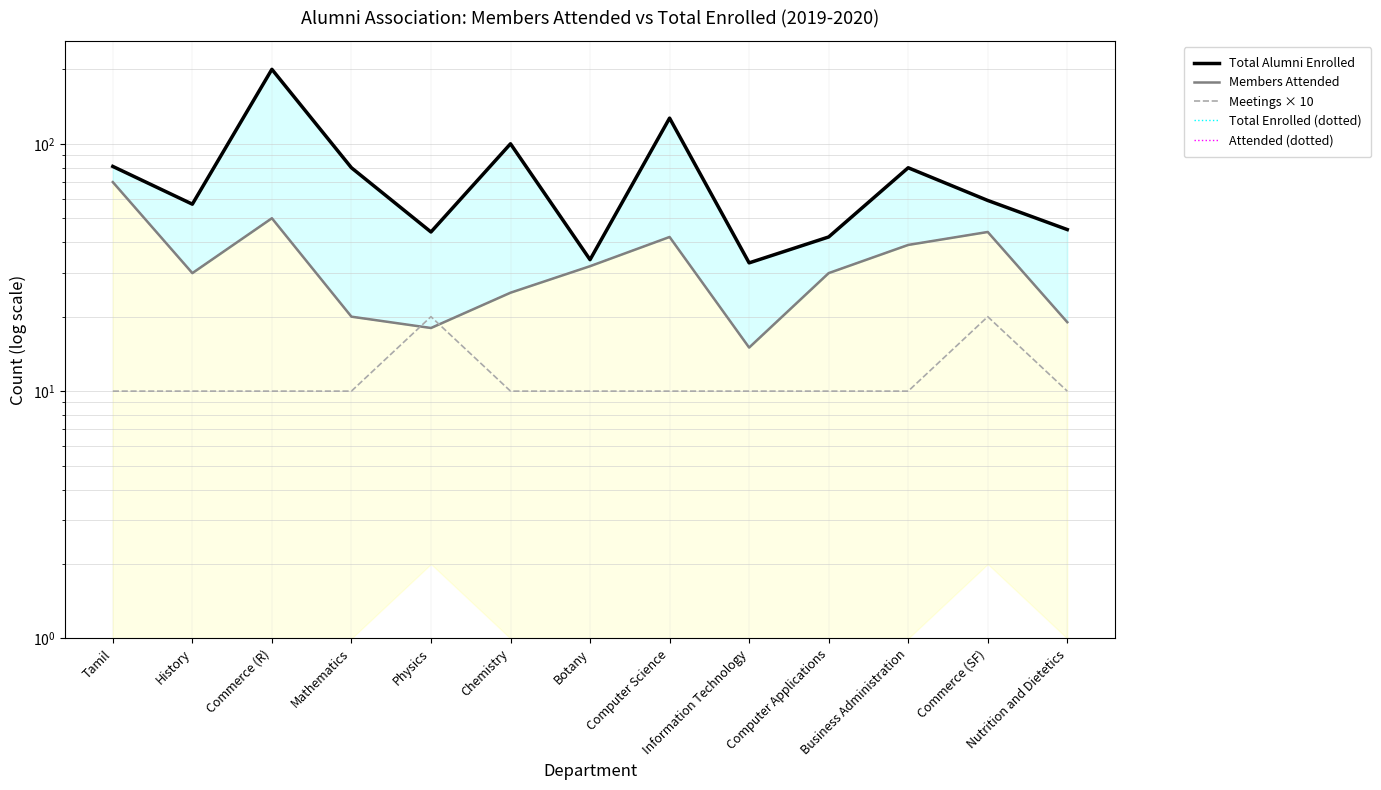

How many lines are shown in the chart?

5